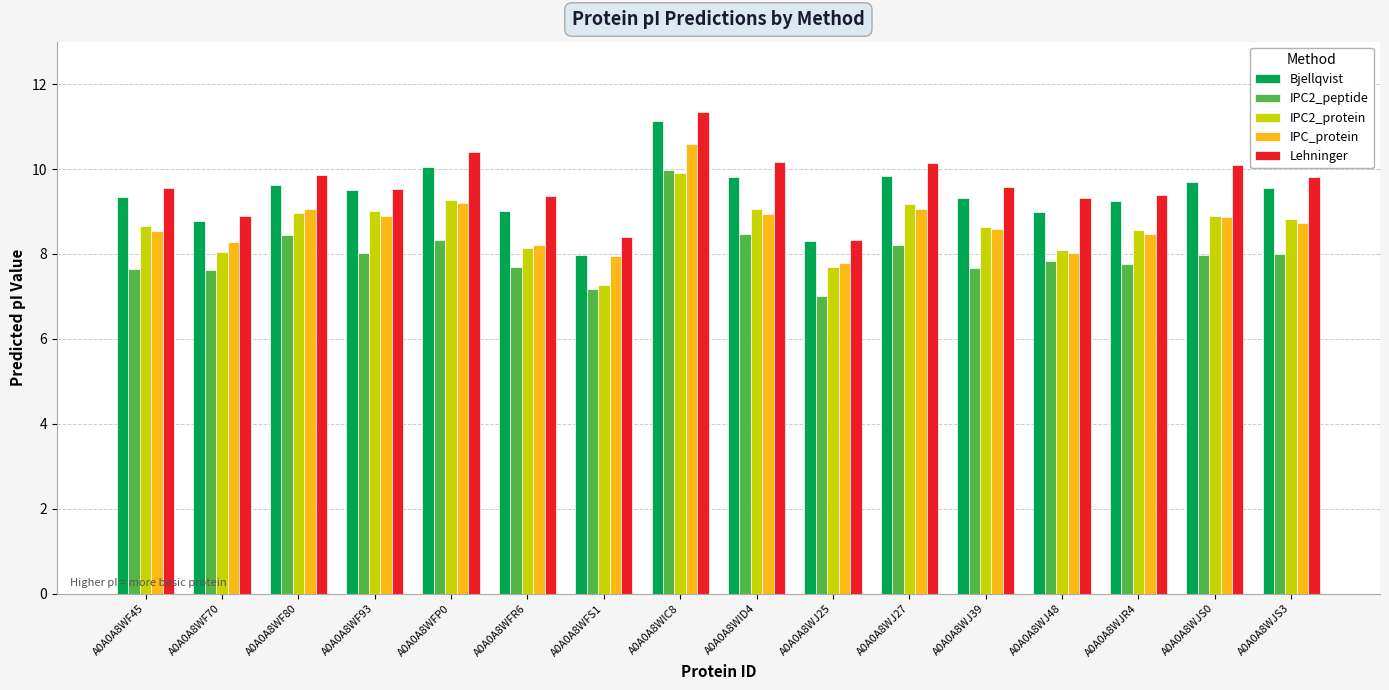

What is the sum of the Lehninger values at A0A0A8WF70 and A0A0A8WJS0?

19.0